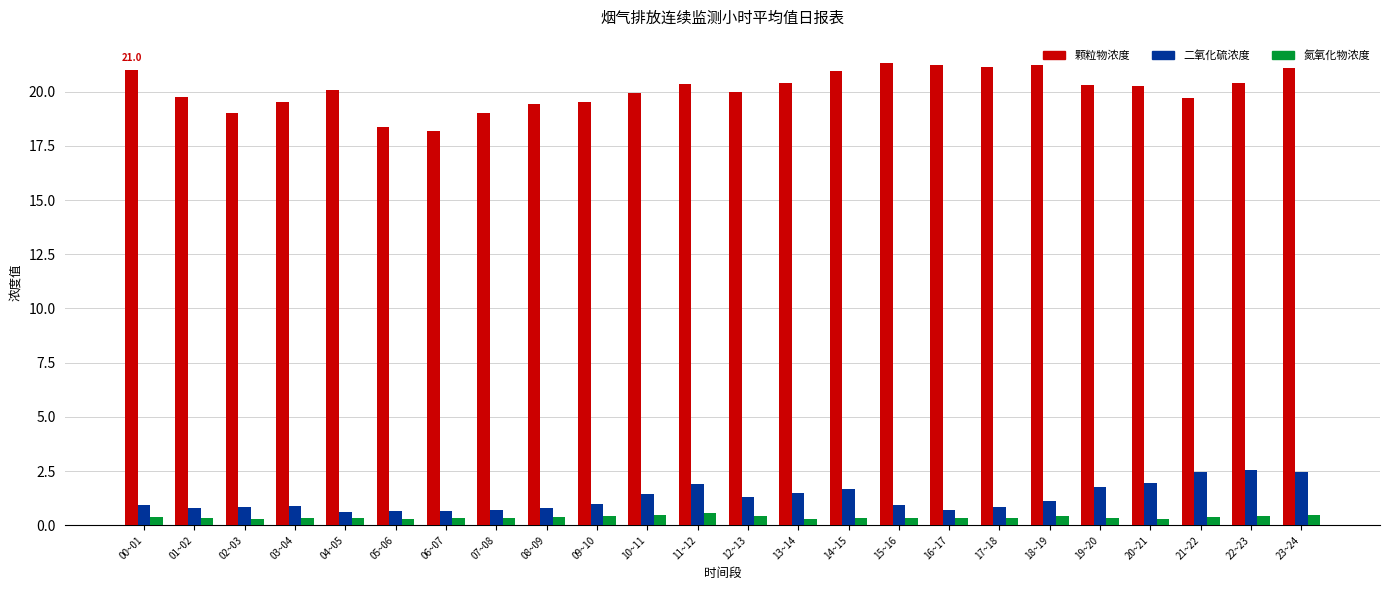

What position from the right is 17~18?

7